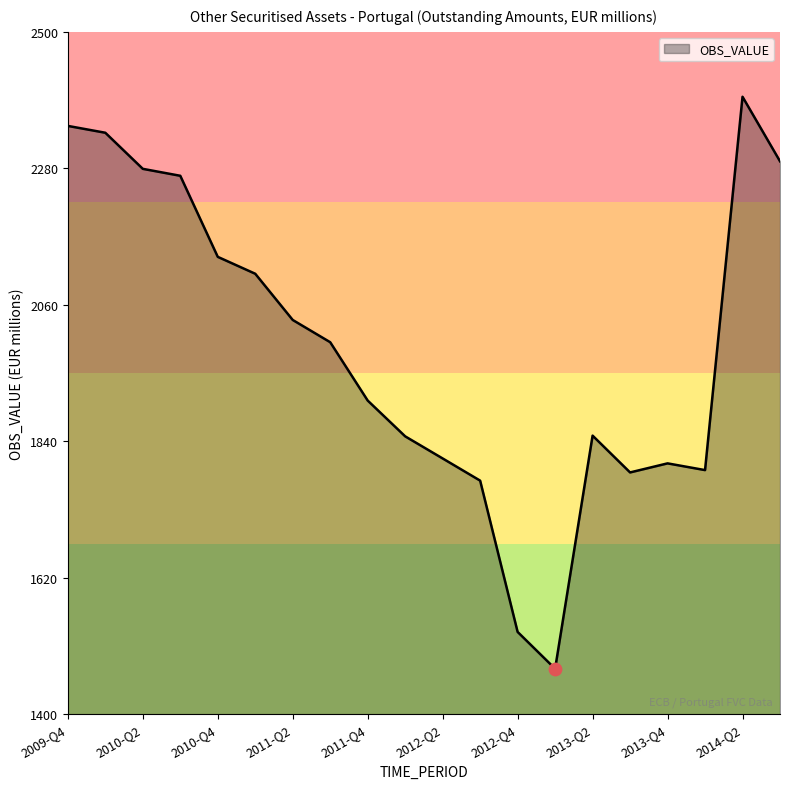

What is the smallest value displayed?

1473.2